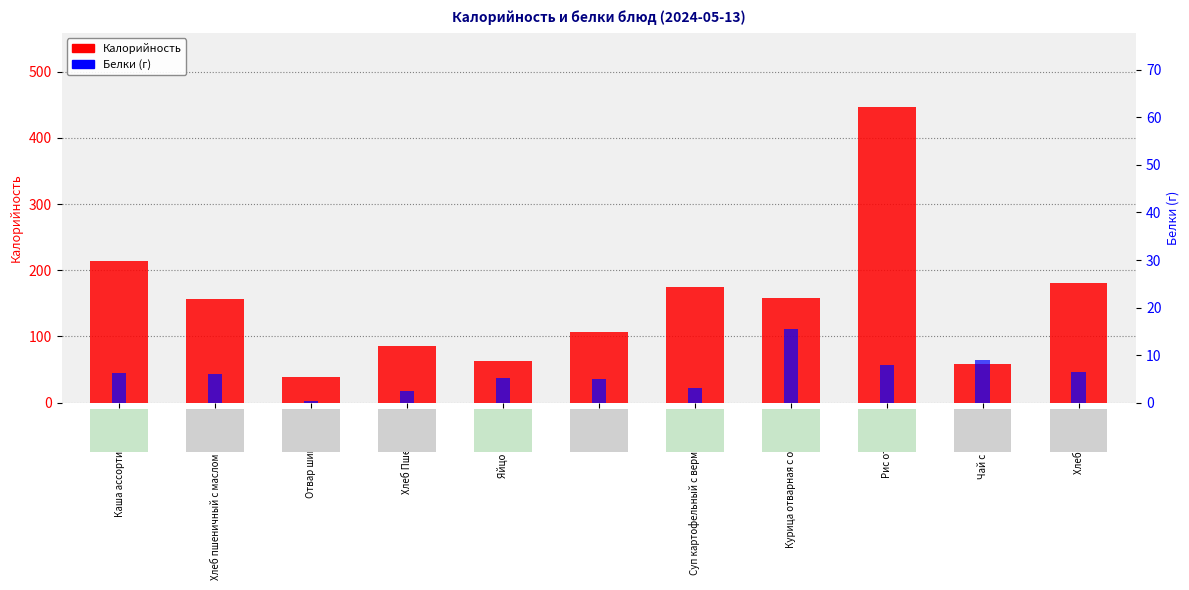

How many values in the Калорийность series exceed 157?

5